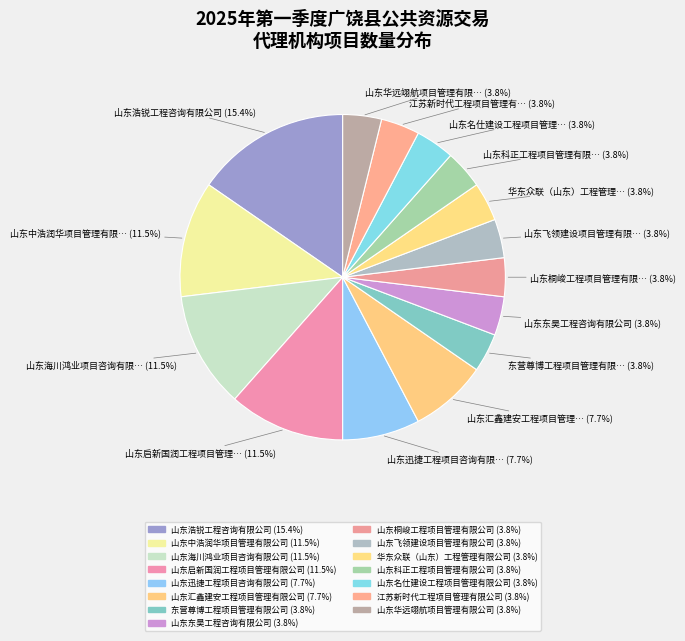

To the nearest percent, what is the combined percentage of 山东名仕建设工程项目管理有限公司 and 山东启新国润工程项目管理有限公司?

15%